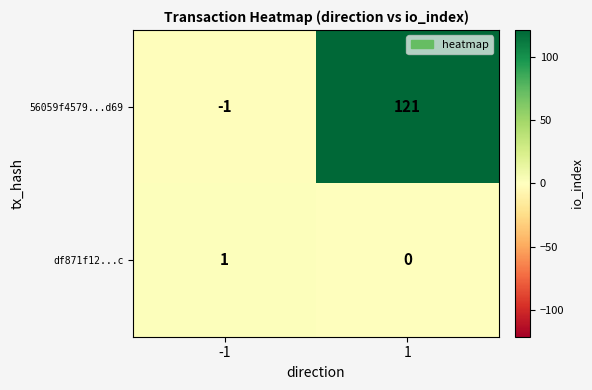

What is the sum of the 56059f4579...d69 values at -1 and 1?

120